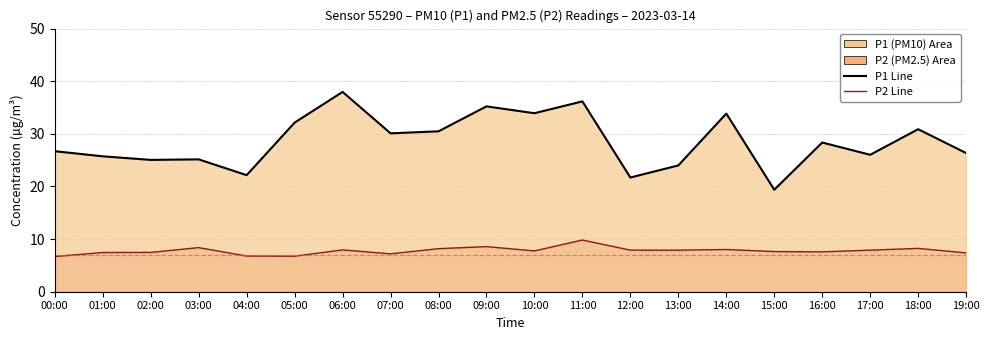

What is the spread (max minus min) of values at 07:00?

22.9